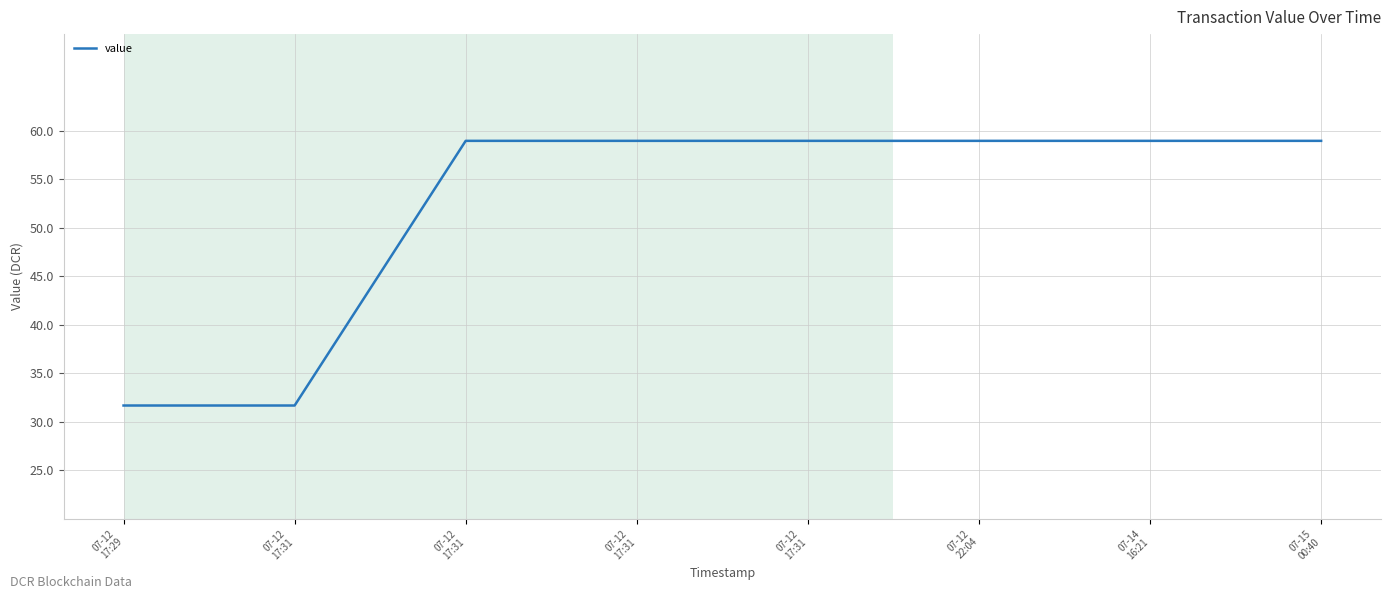

How many values are below 58?

2